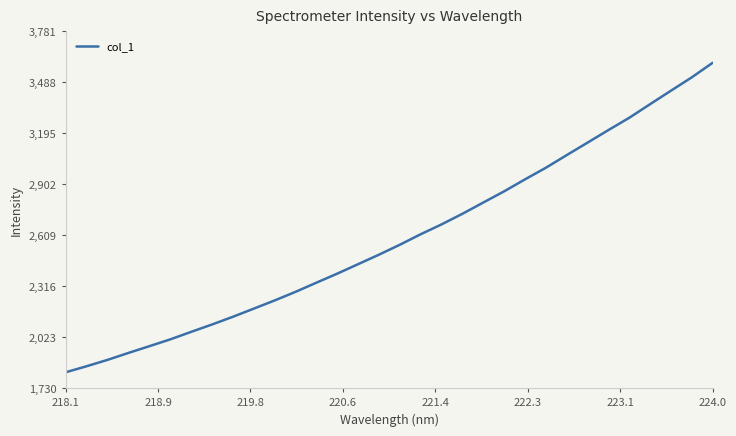

What is the minimum value shown in the chart?

1821.8